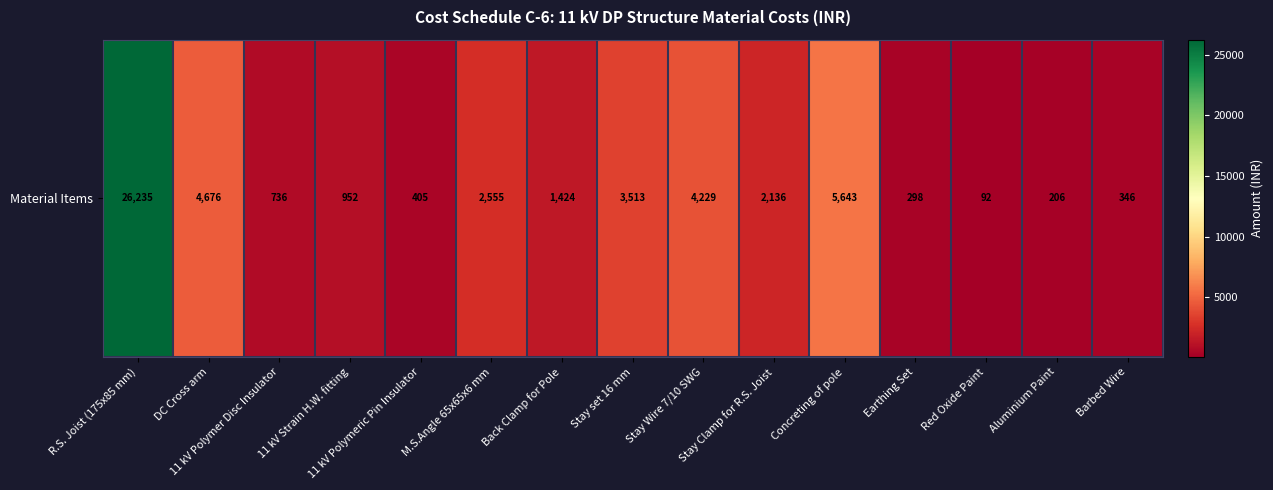

What is the average value?

3563.0